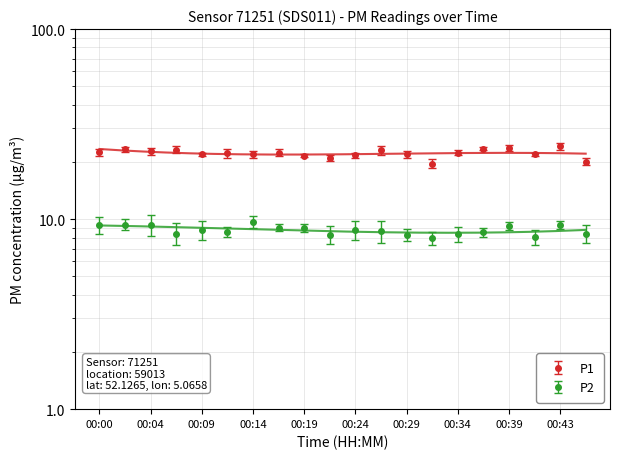

What are all the series names shown in the legend?

P1, P2